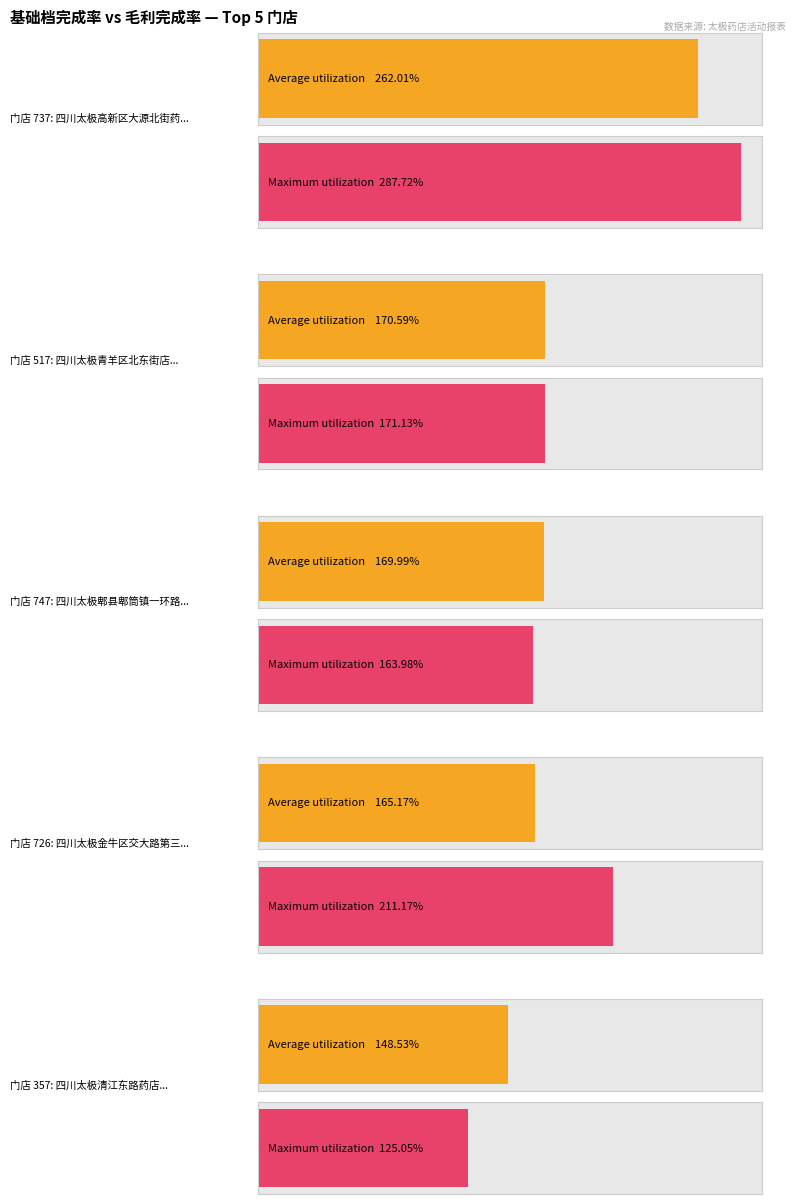

How many distinct data groups are displayed?

2